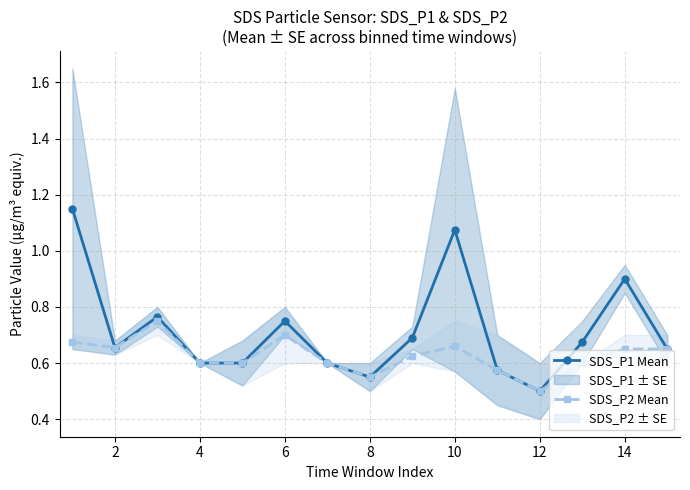

Which series has the largest total across all categories?

SDS_P1 Mean